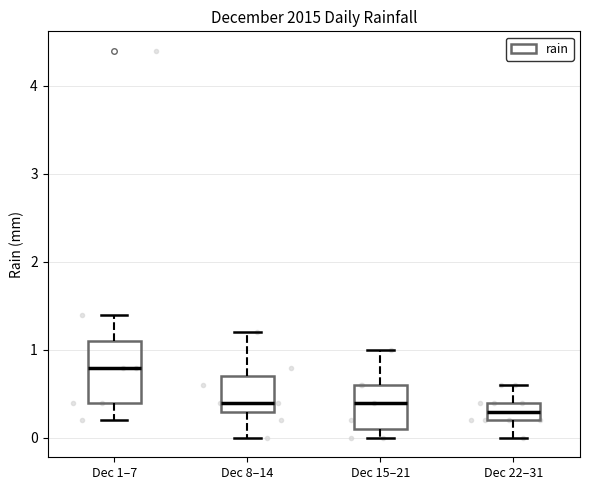

Which box is the tallest, from its lower edge to its upper edge?

Dec 1–7